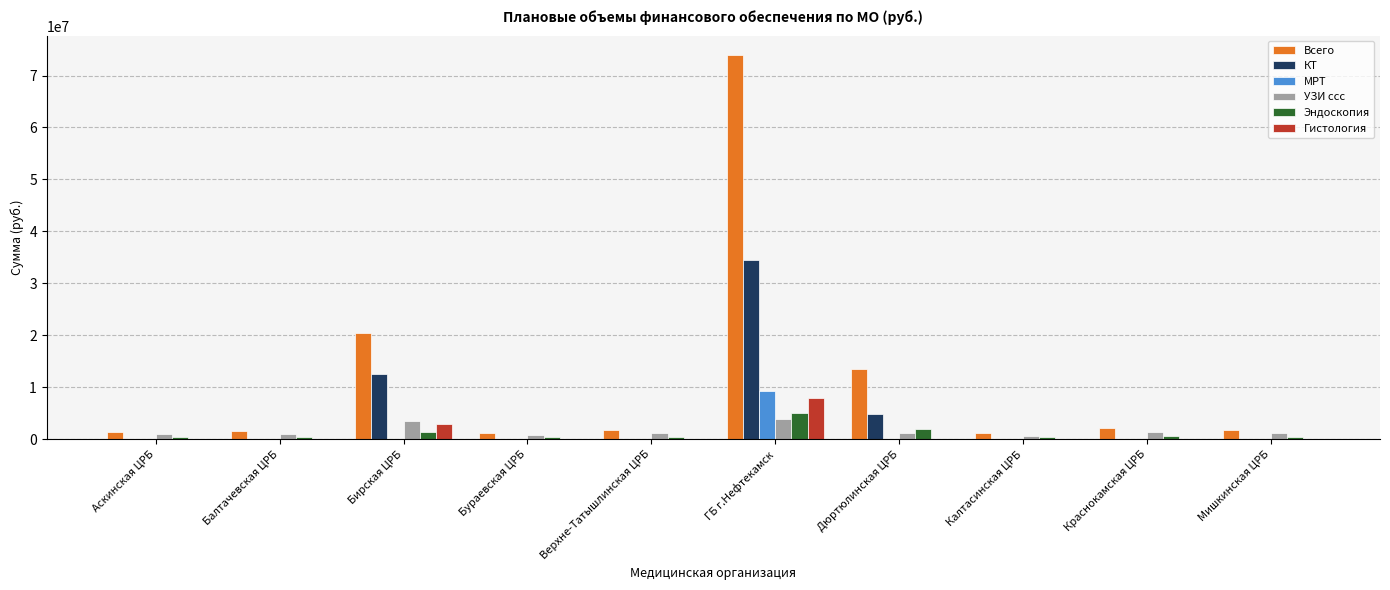

What is the sum of all Гистология values?

10957155